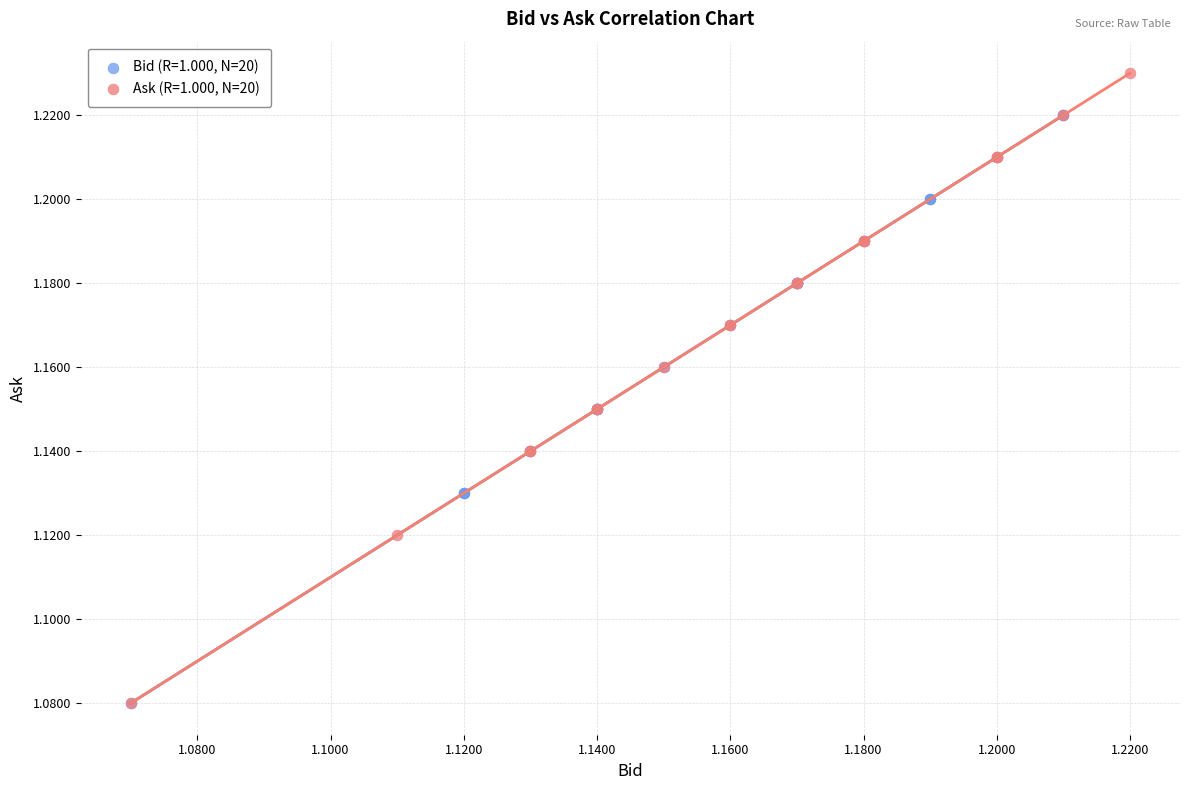

Which series has the widest spread of Y values?

Ask (R=1.000, N=20)